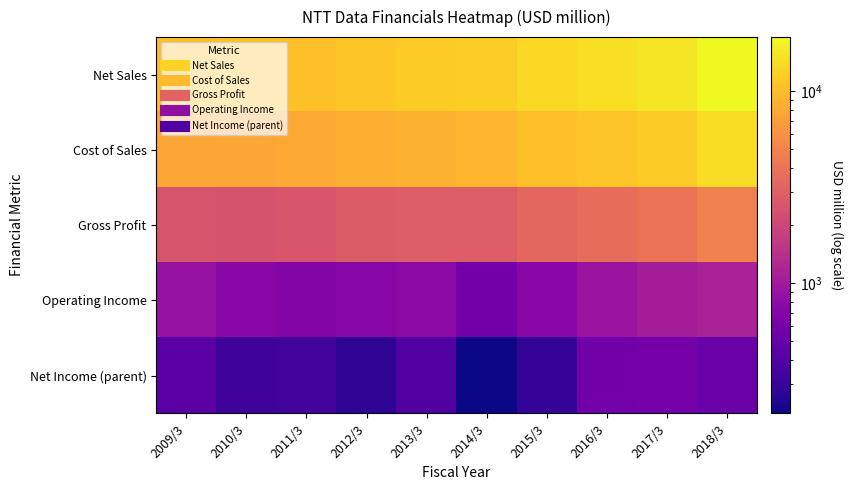

Which has a higher value, 2018/3 or 2016/3?

2018/3